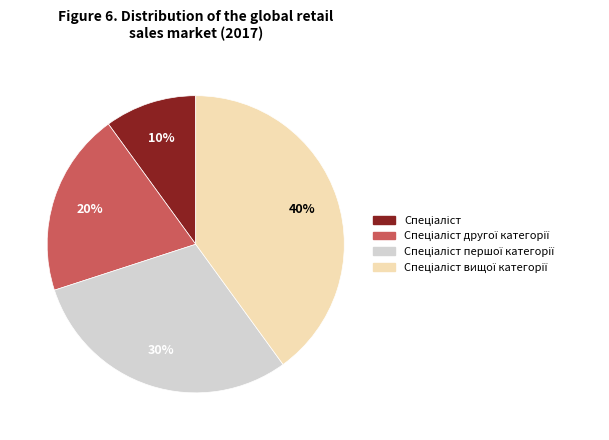

Does any single category account for the majority?

No